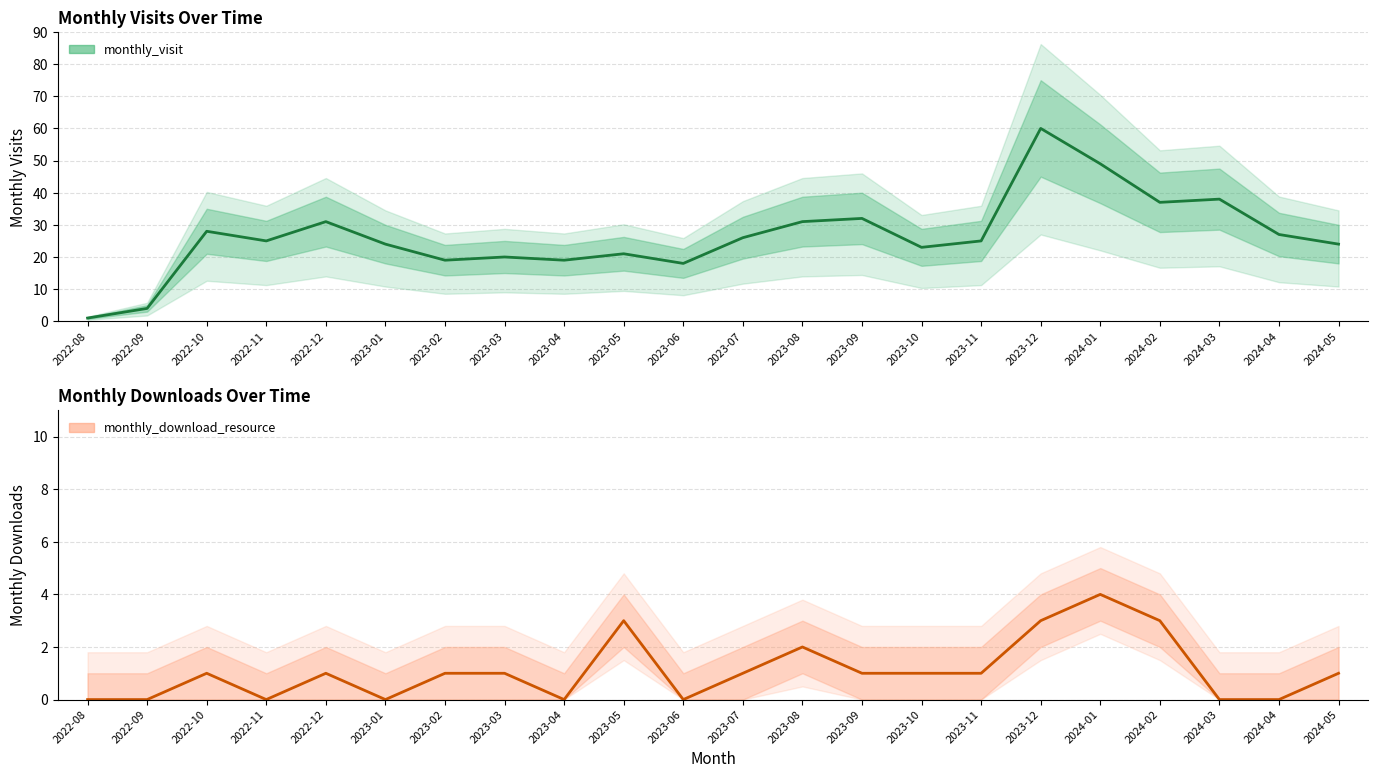

How many data points in monthly_download_resource are above 1?

5